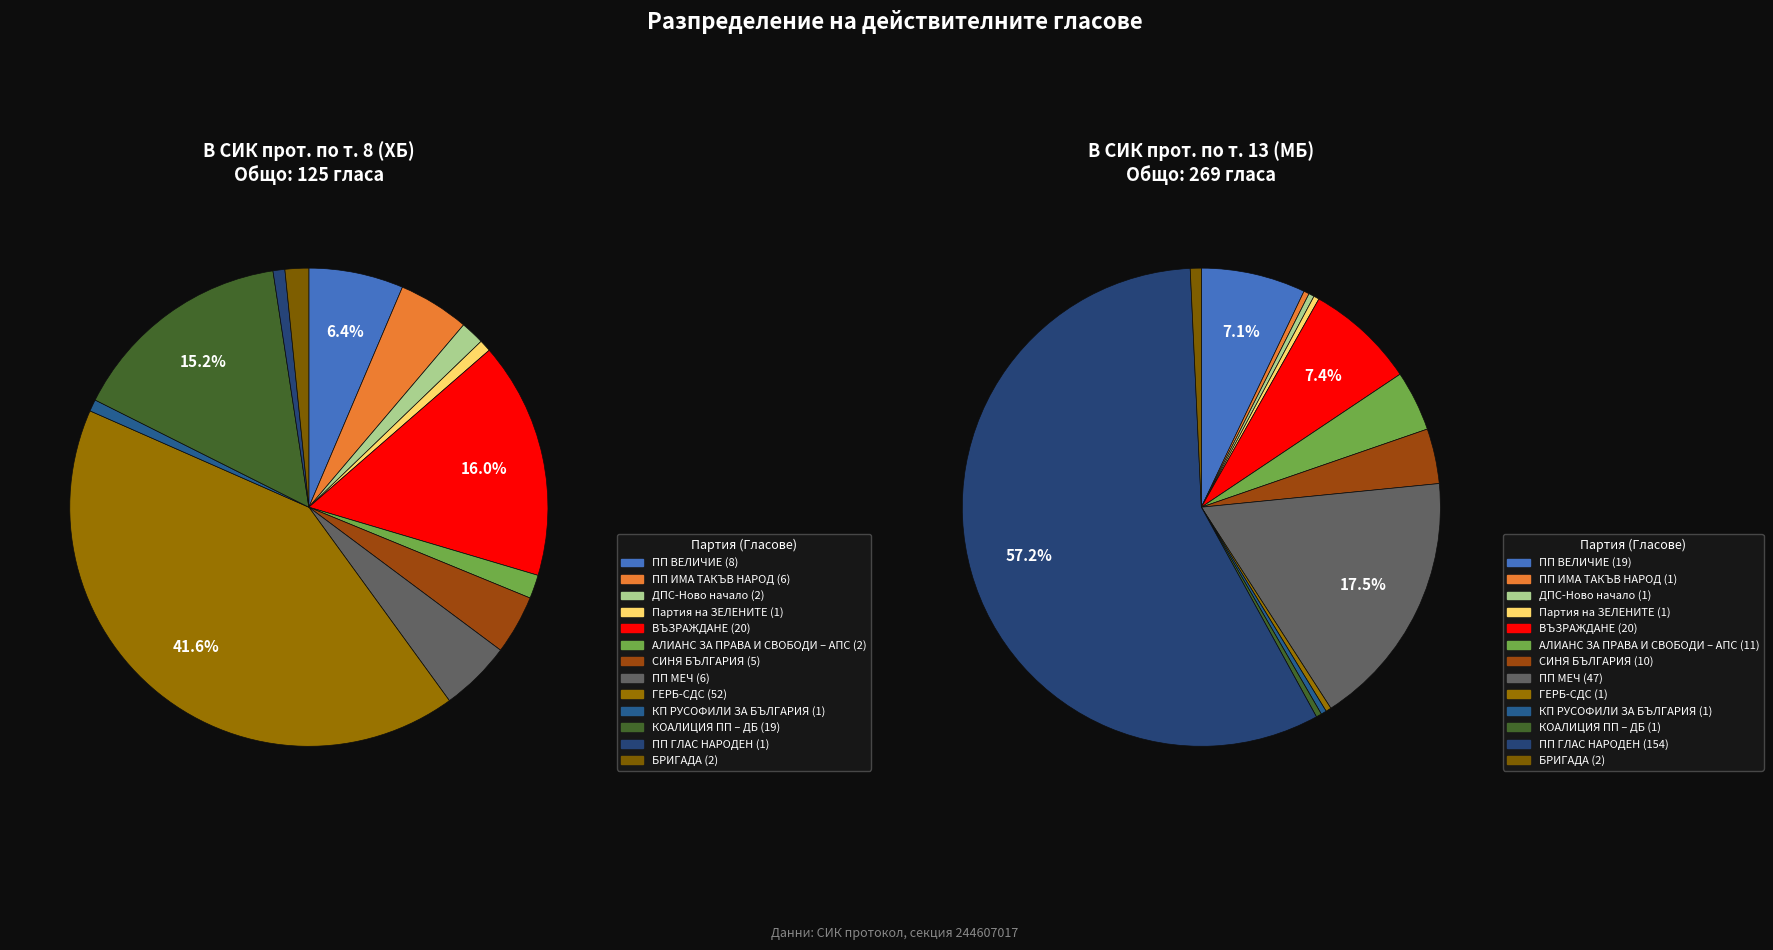

To the nearest percent, what is the difference between the Партия на ЗЕЛЕНИТЕ and ПП ИМА ТАКЪВ НАРОД slice percentages?

4%